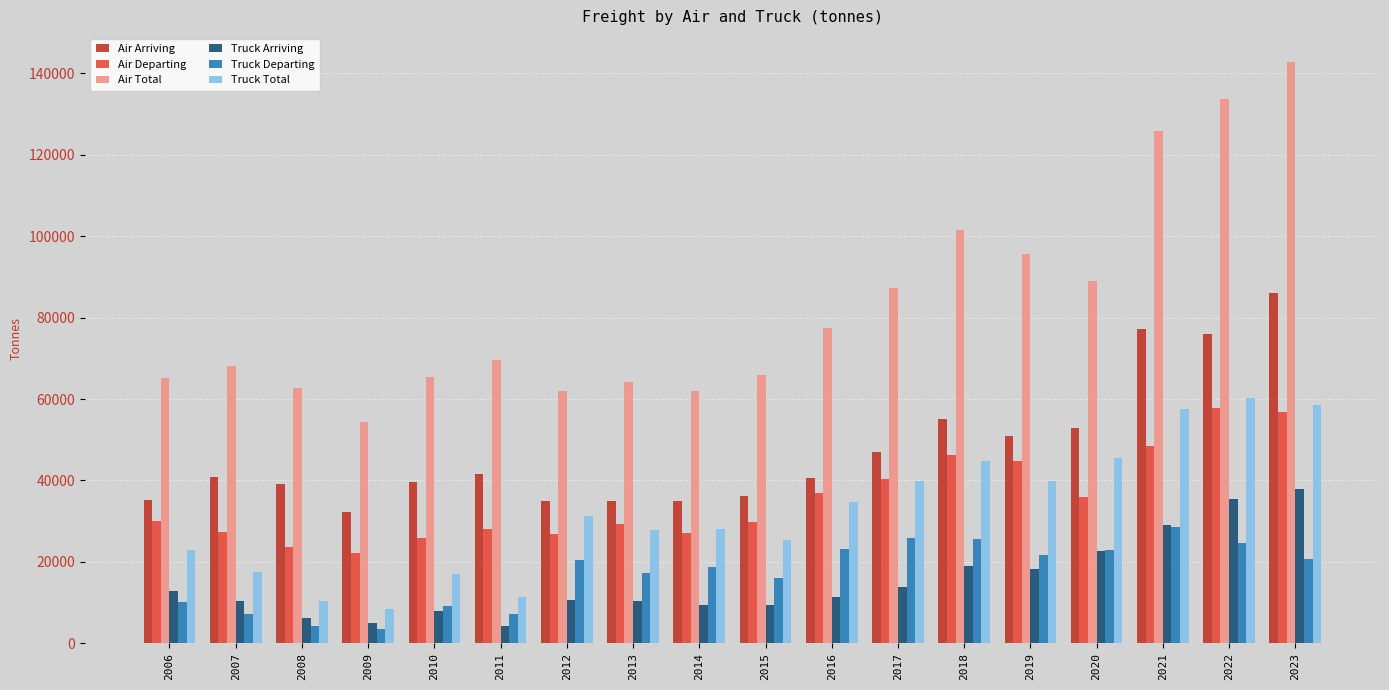

What is the lowest value of the Air Departing series?

22078